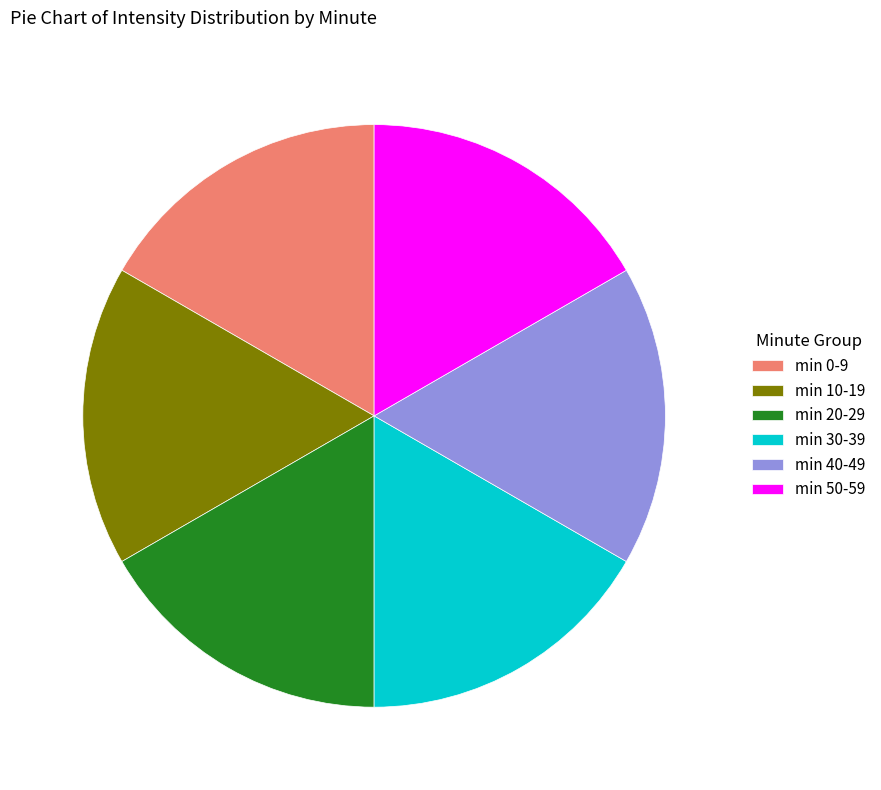

How many segments does this pie chart have?

6